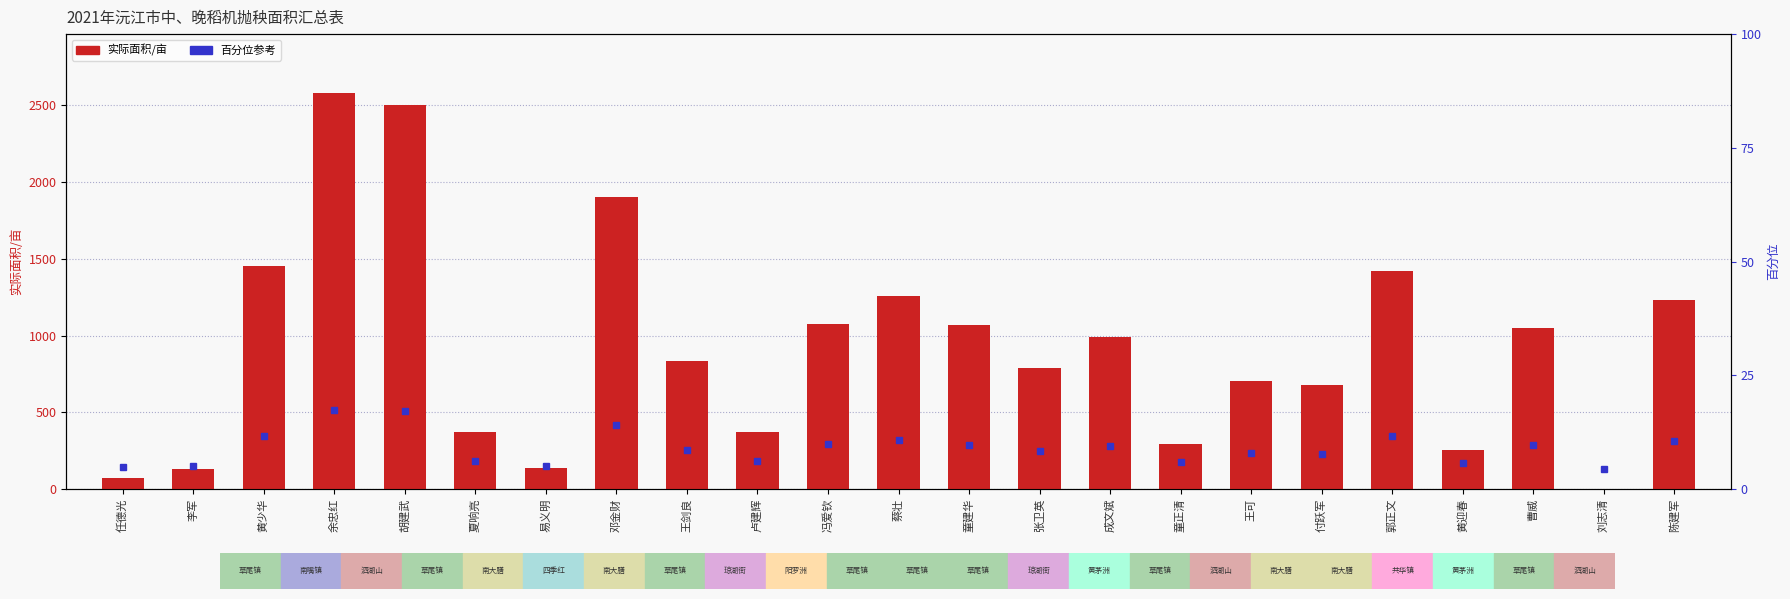

Which has a higher value, 付跃军 or 郭正文?

郭正文